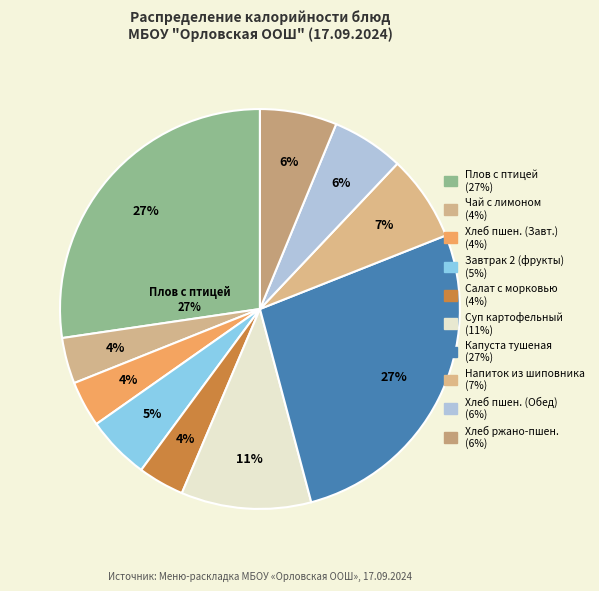

Which has a higher value, Хлеб пшеничный (Обед) or Напиток из шиповника?

Напиток из шиповника